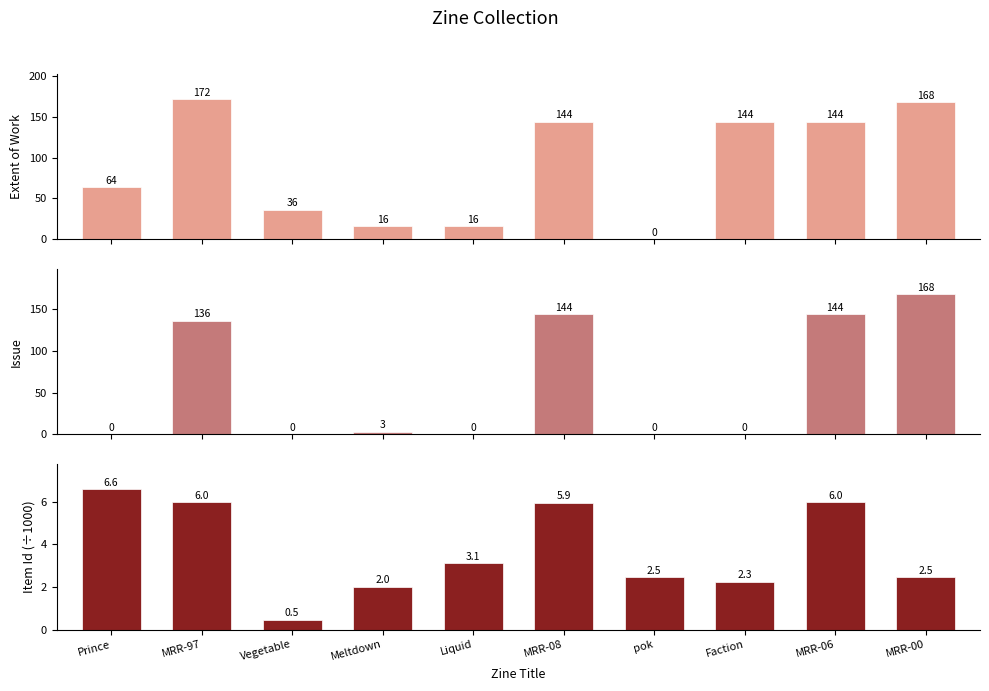

Reading left to right, transcribe all the data shown in this chart.

Extent of Work: Prince=64.0	MRR-97=172.0	Vegetable=36.0	Meltdown=16.0	Liquid=16.0	MRR-08=144.0	pok=0.0	Faction=144.0	MRR-06=144.0	MRR-00=168.0
Issue: Prince=0.0	MRR-97=136.0	Vegetable=0.0	Meltdown=3.0	Liquid=0.0	MRR-08=144.0	pok=0.0	Faction=0.0	MRR-06=144.0	MRR-00=168.0
Item Id (÷1000): Prince=6.6	MRR-97=6.0	Vegetable=0.5	Meltdown=2.0	Liquid=3.1	MRR-08=5.9	pok=2.5	Faction=2.3	MRR-06=6.0	MRR-00=2.5